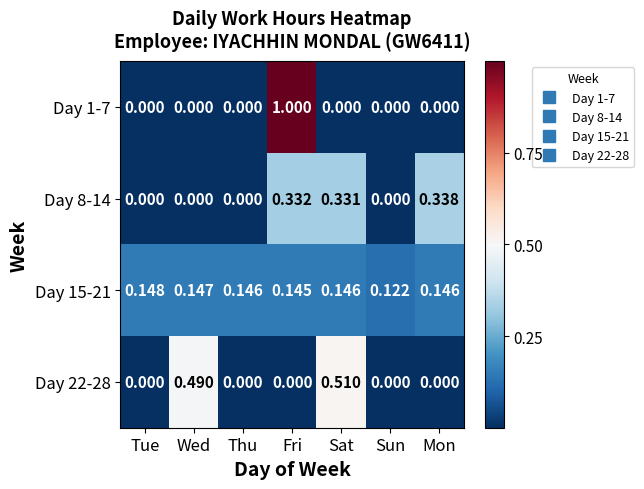

How many categories are shown in the chart?

7